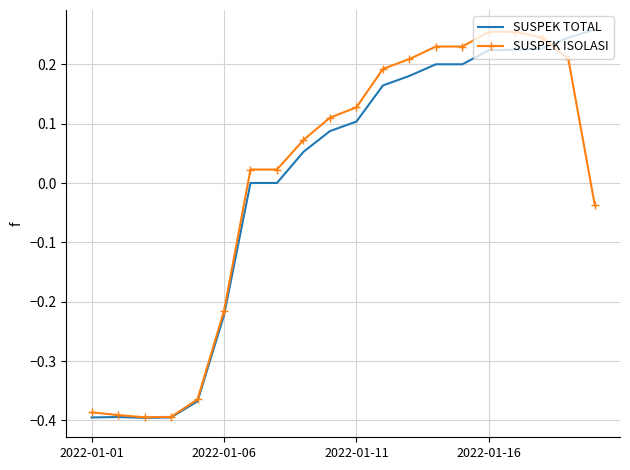

The value of SUSPEK ISOLASI at 2022-01-16 is 0.1. True or false?

False